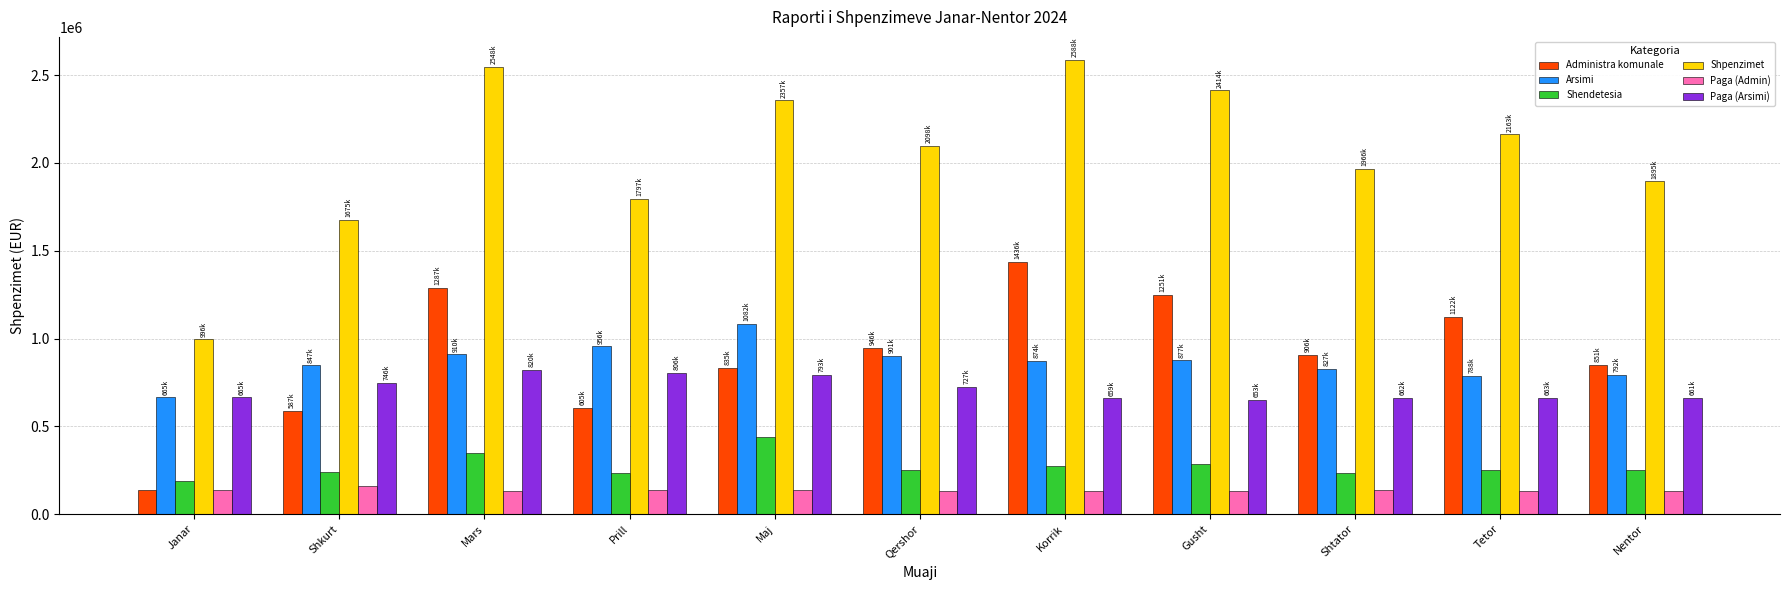

Which category has the highest value across all series?

Korrik